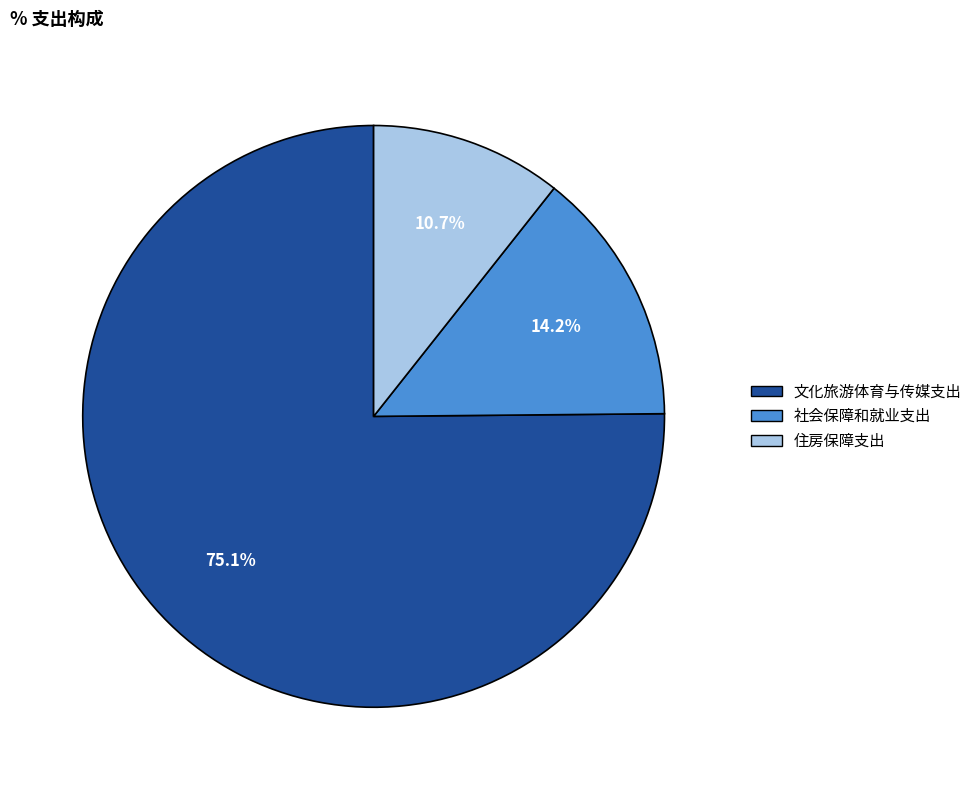

What portion of the pie excludes 住房保障支出?

89.3%